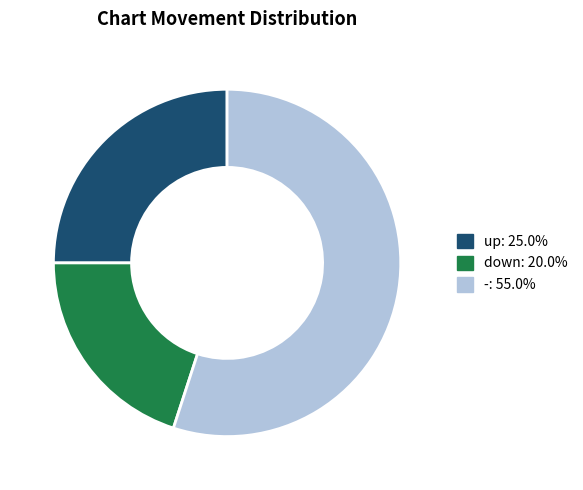

How many segments does this pie chart have?

3